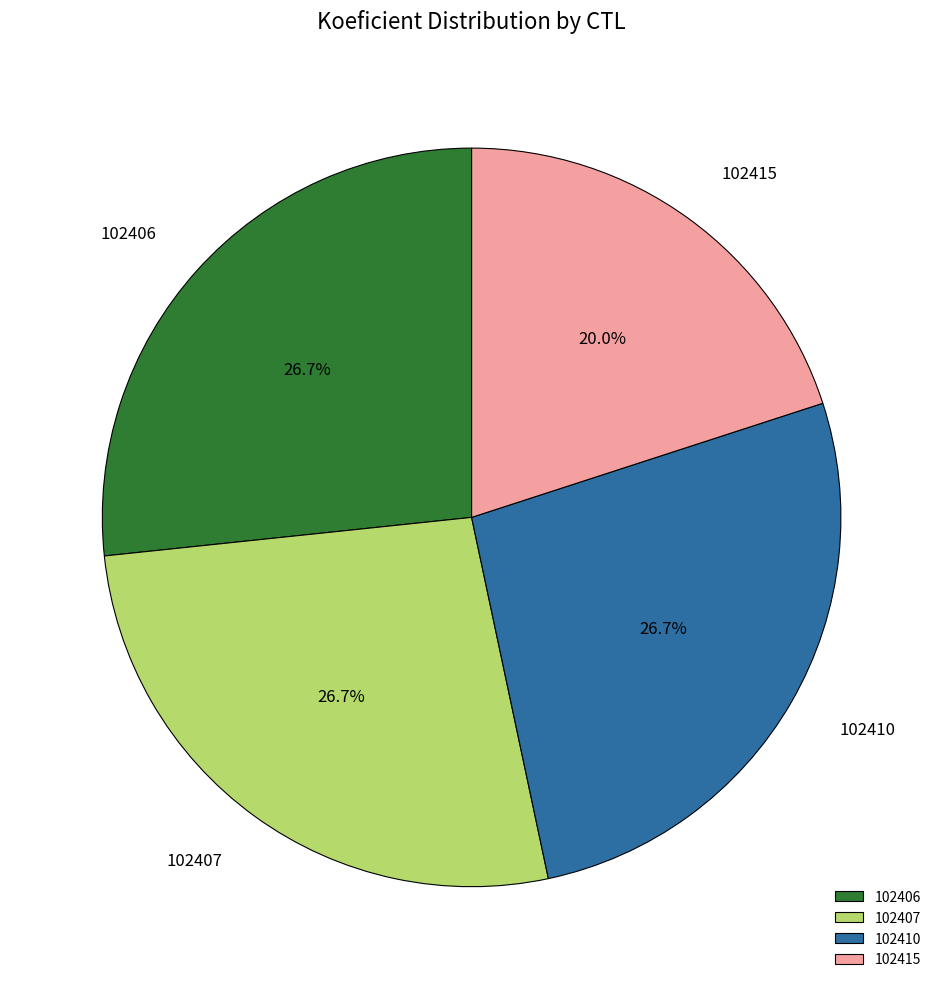

To the nearest percent, what portion does 102410 represent?

27%